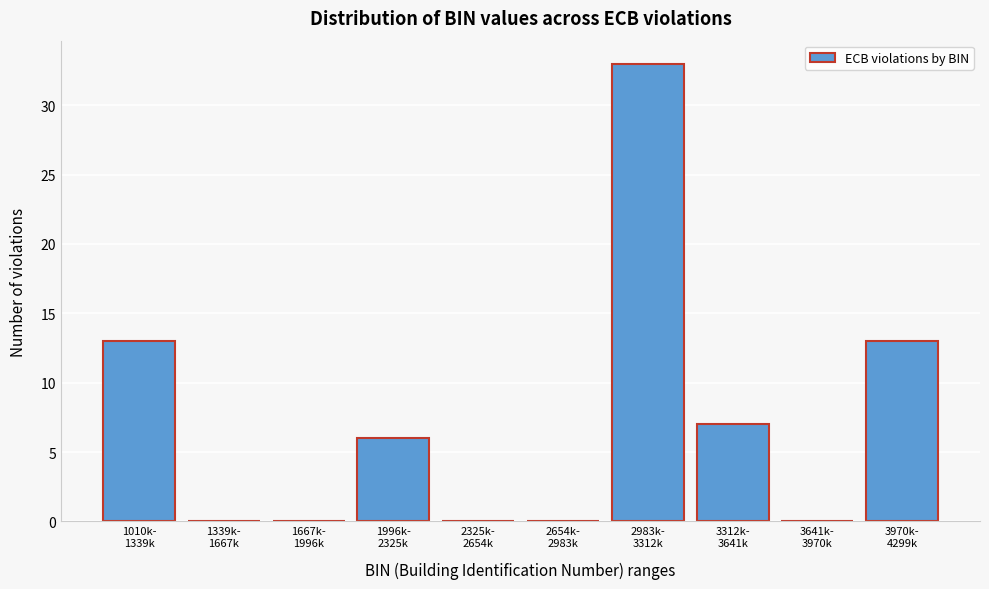

What is the maximum value shown in the chart?

33